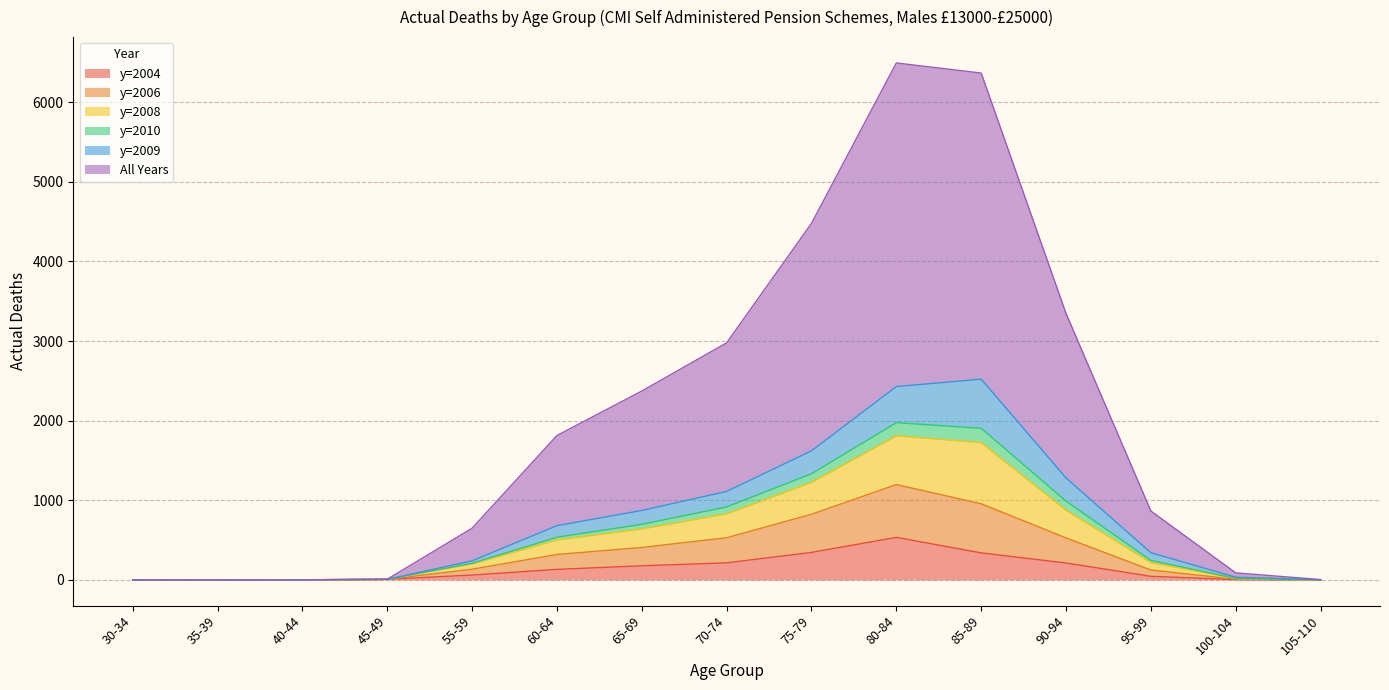

Does the chart display data point markers on the line(s)?

No